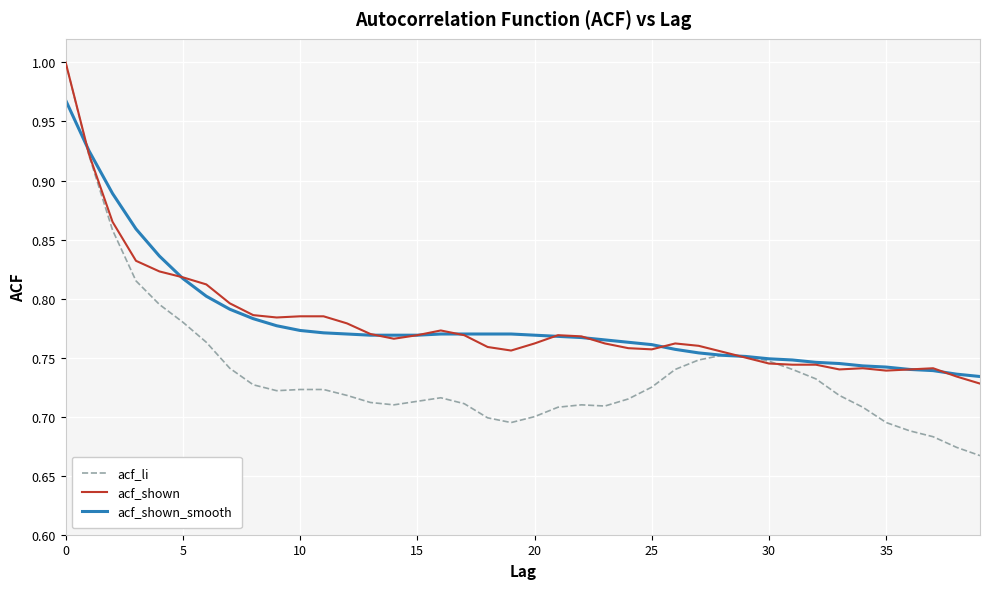

Which series has the widest spread of values?

acf_li